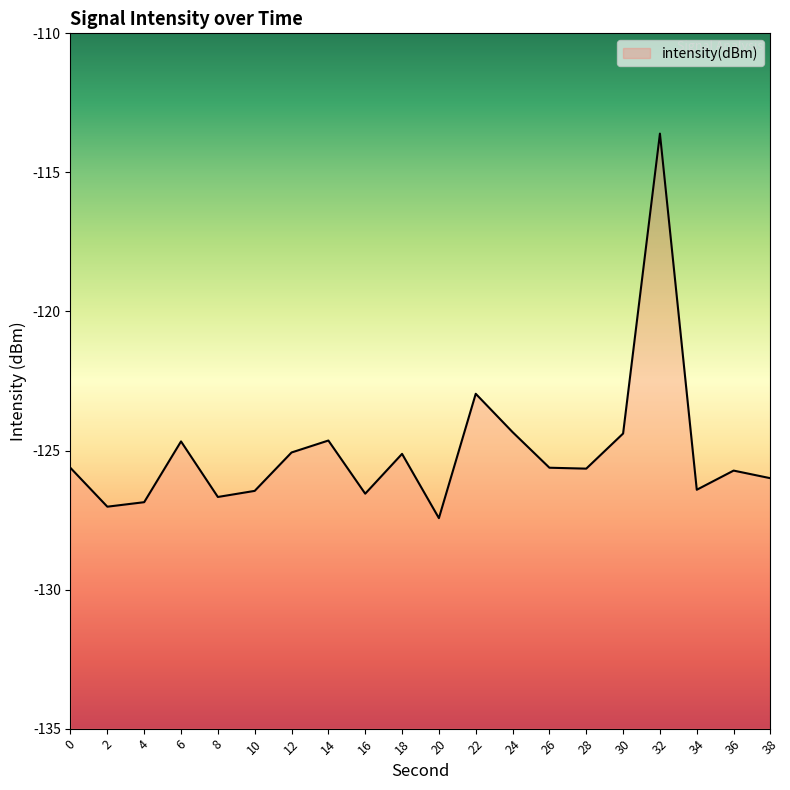

What is the value of the 12th point from the left?

-123.0